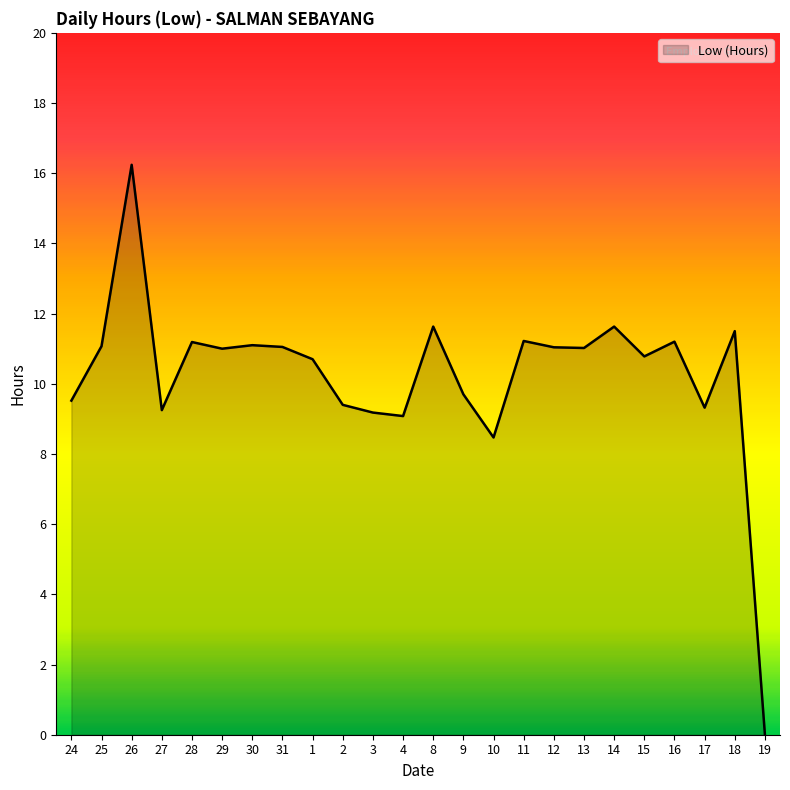

What position from the left is 26?

3